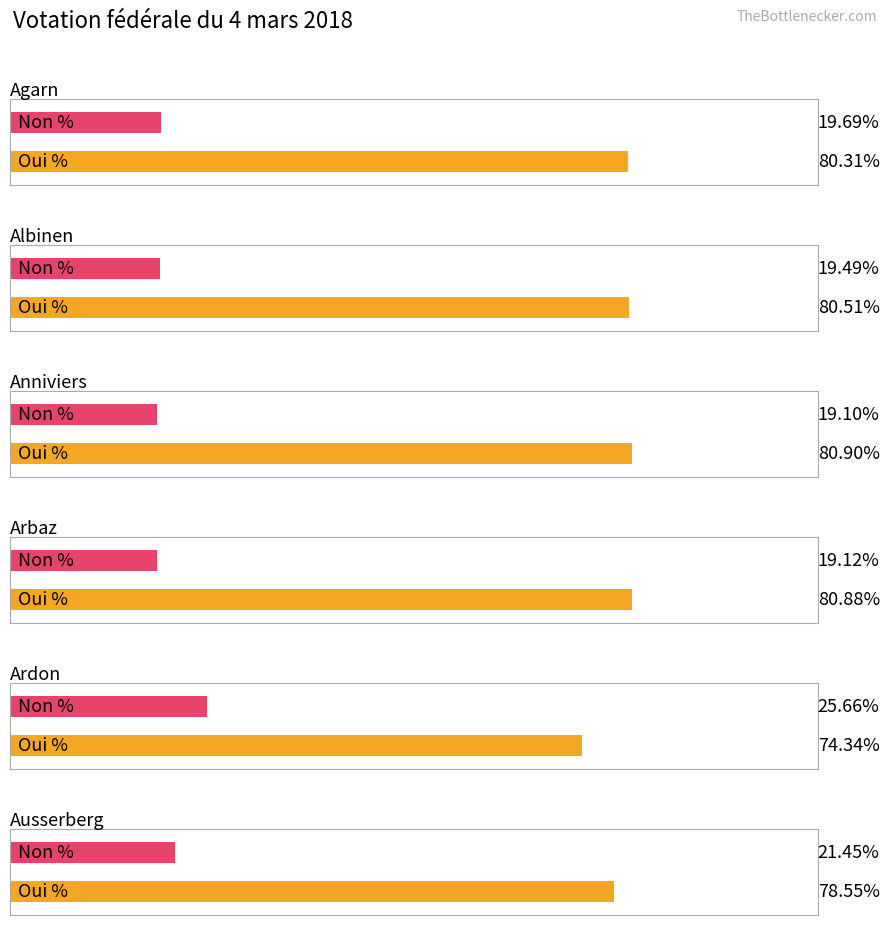

What is the label of the 3rd bar from the right?

Arbaz